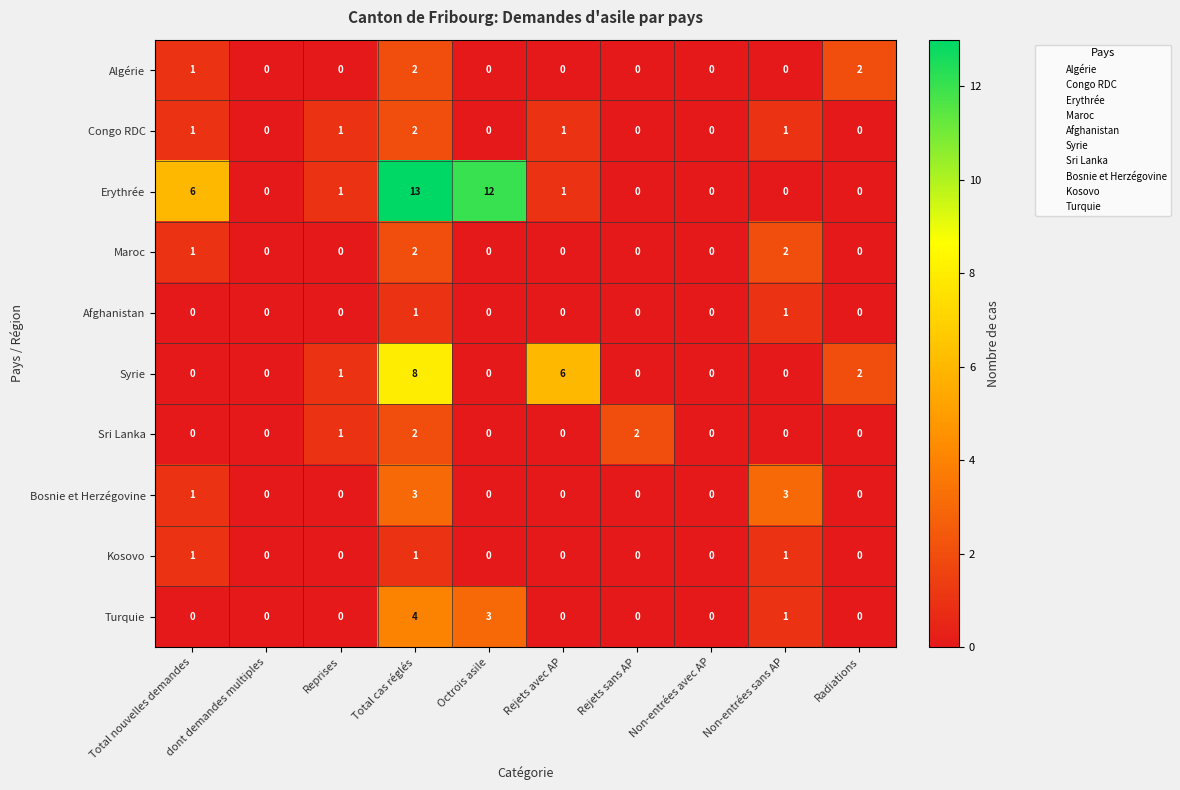

At which category is the sum across all series the highest?

Total cas réglés